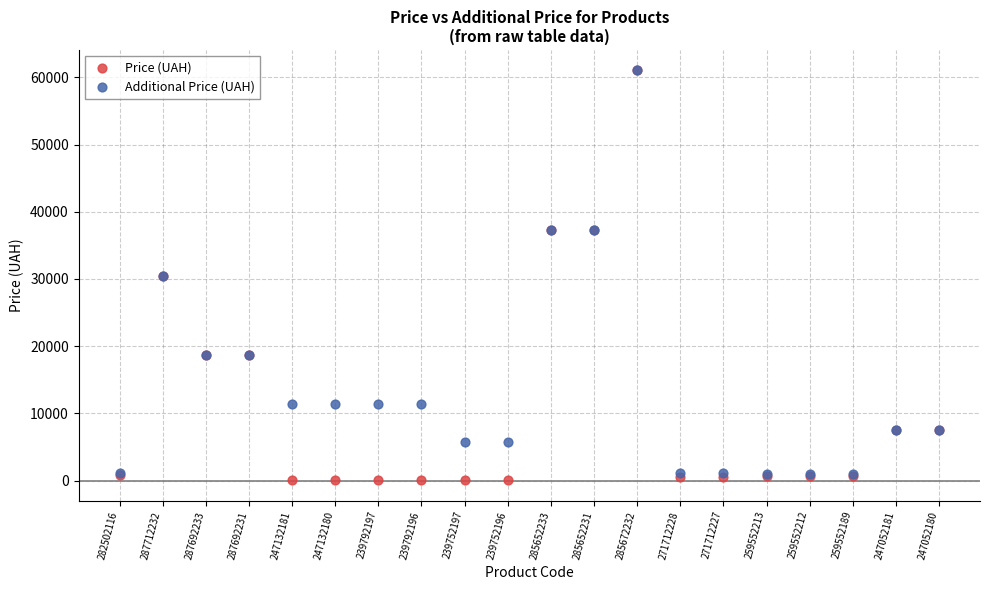

Which series contains the lowest Y value?

Price (UAH)